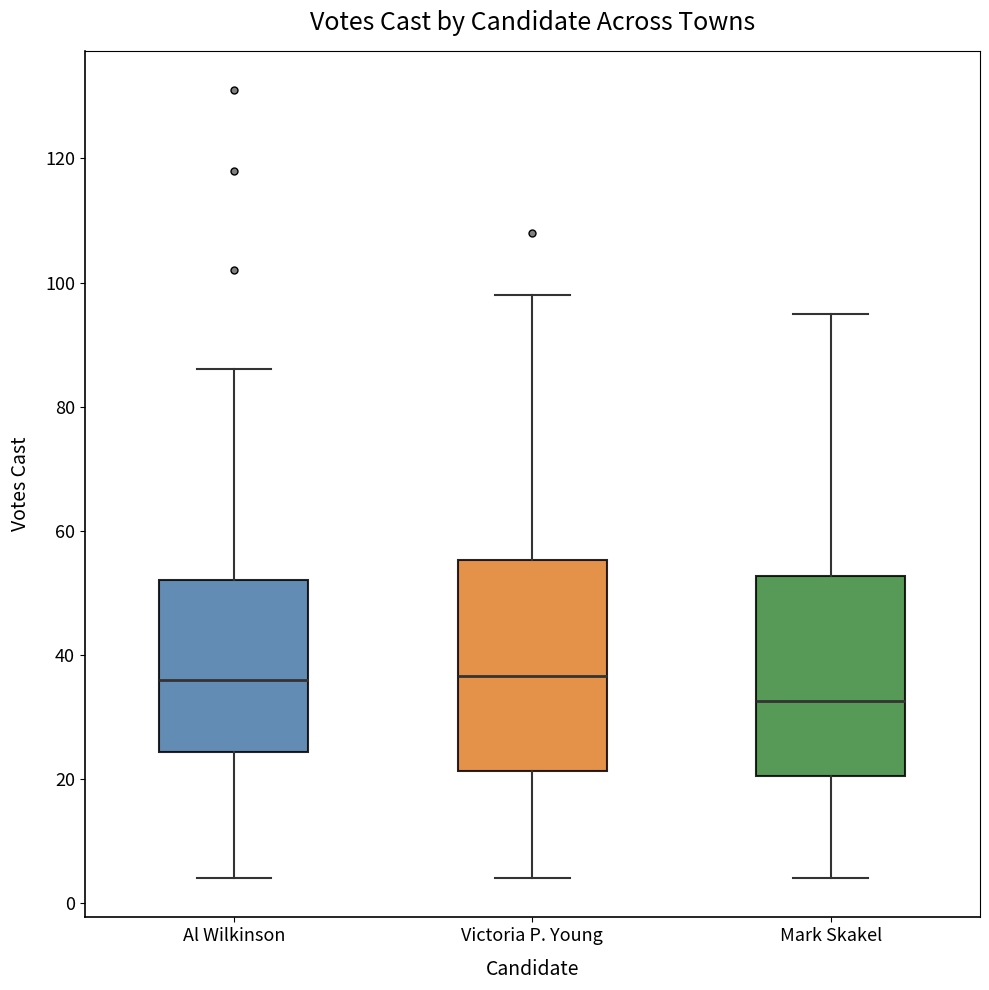

Which box has the lowest median line?

Mark Skakel